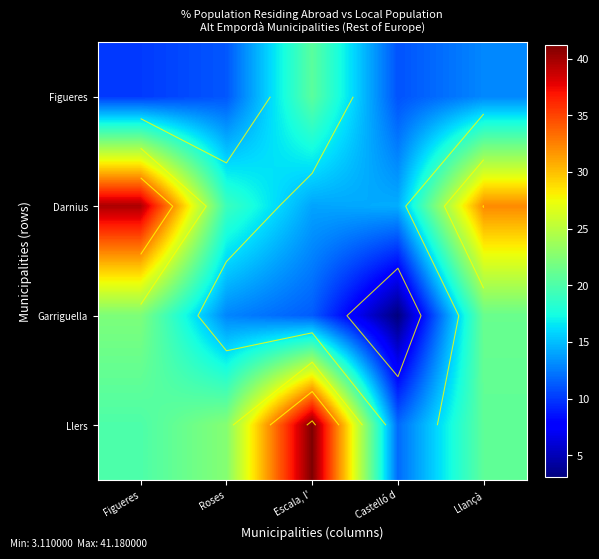

Which category has the highest value in the Figueres series?

Escala, l'